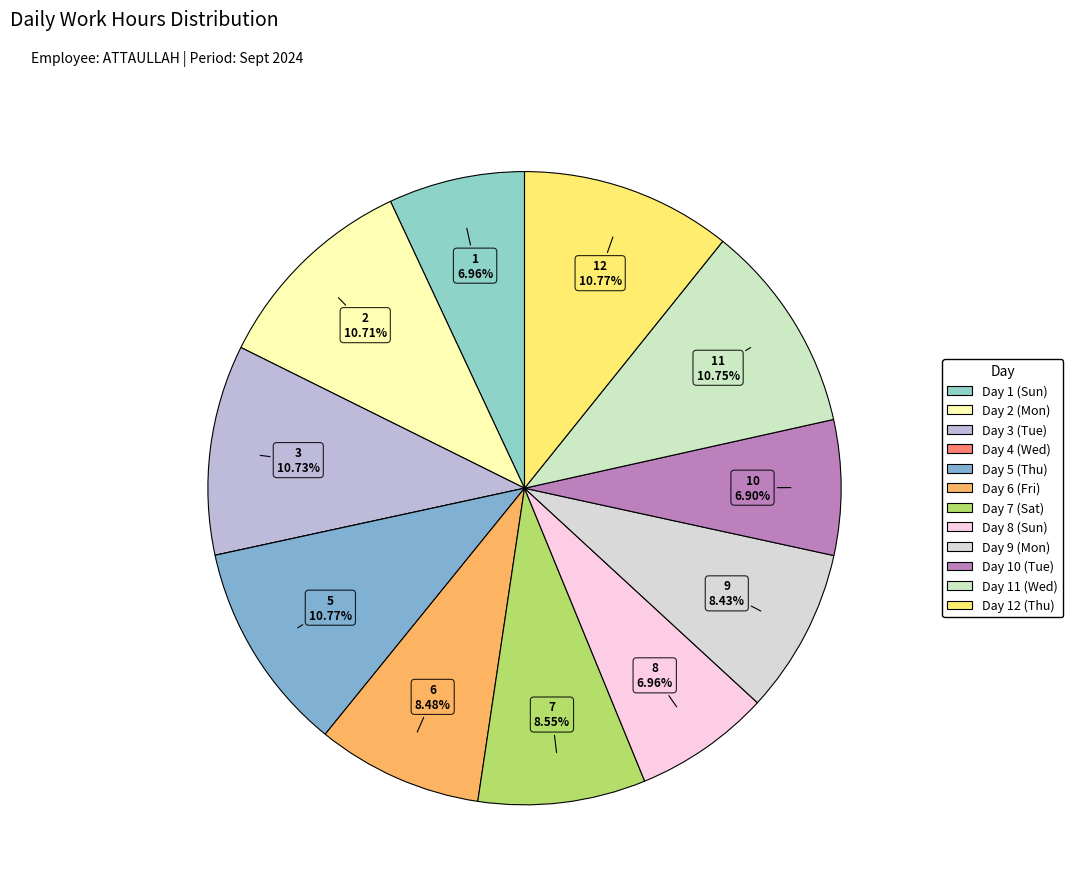

Which slice is the smallest?

Day 4 (Wed)